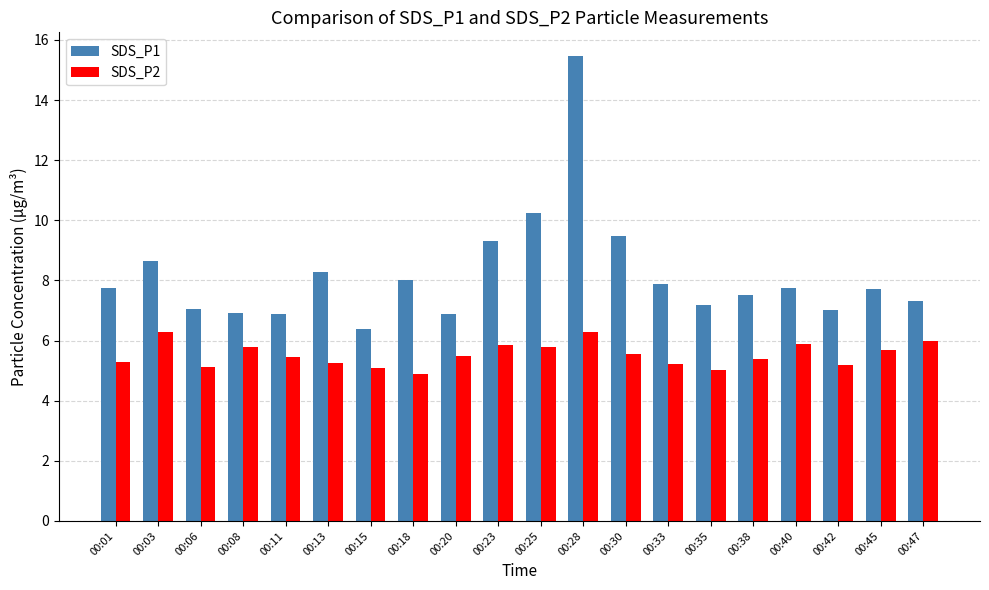

How many series are shown in this chart?

2